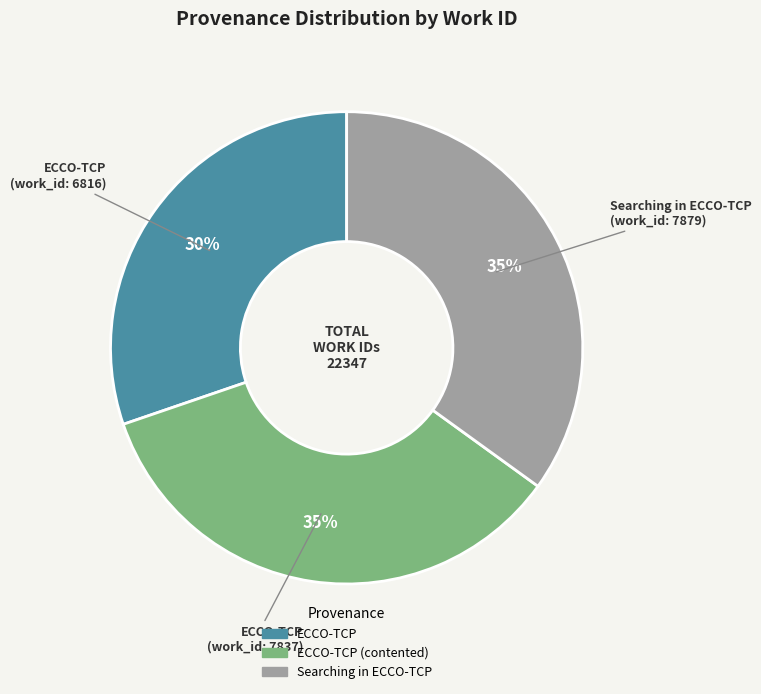

Is there a majority slice in this chart?

No